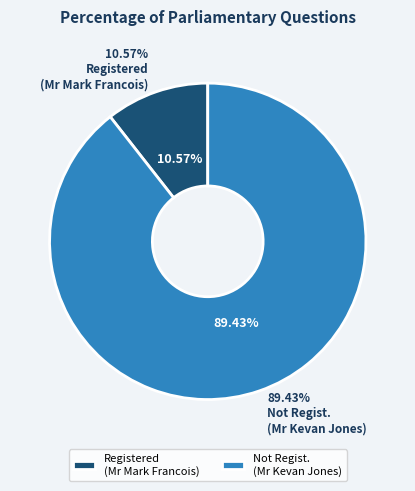

How many segments does this pie chart have?

2